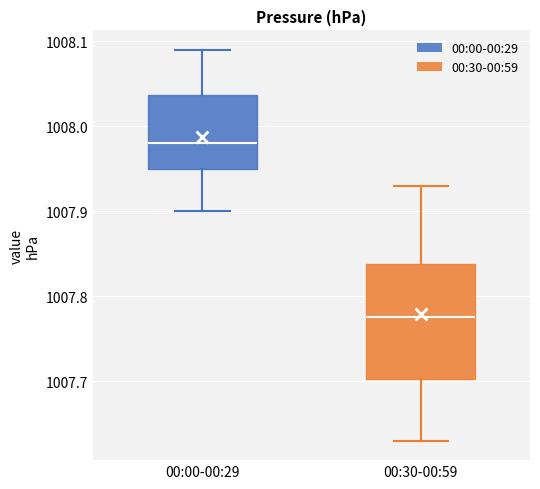

Which box's median line is the lowest?

00:30-00:59